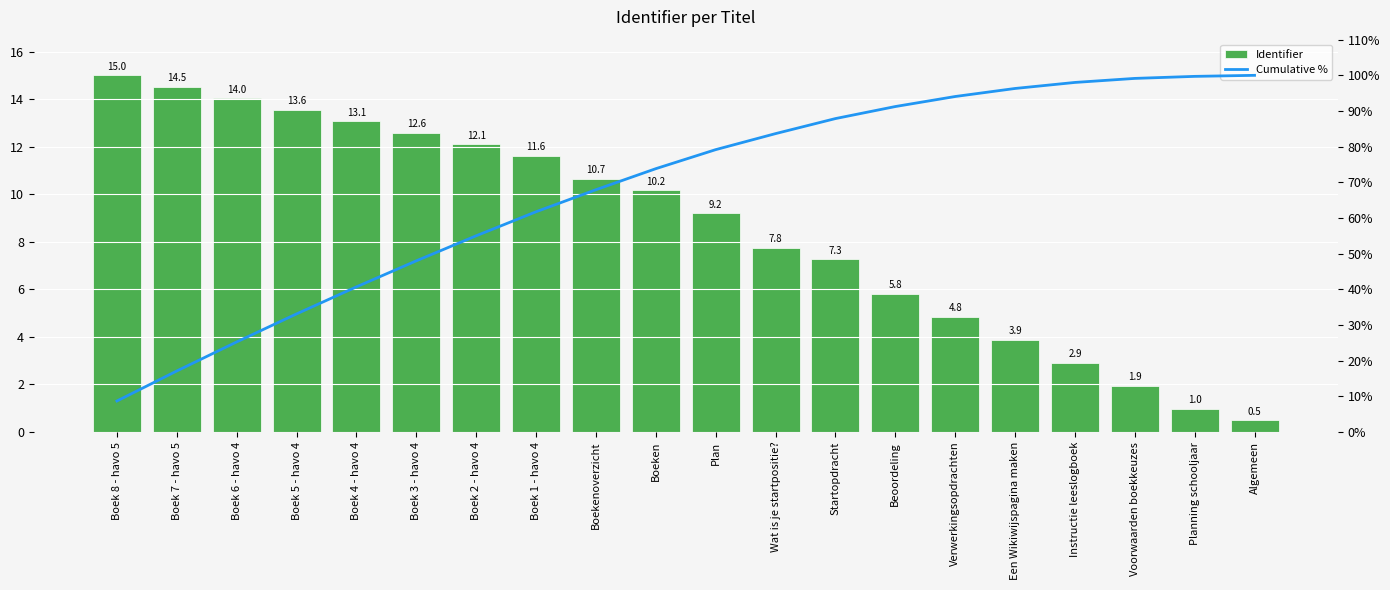

At which category is the sum across all series the highest?

Voorwaarden boekkeuzes